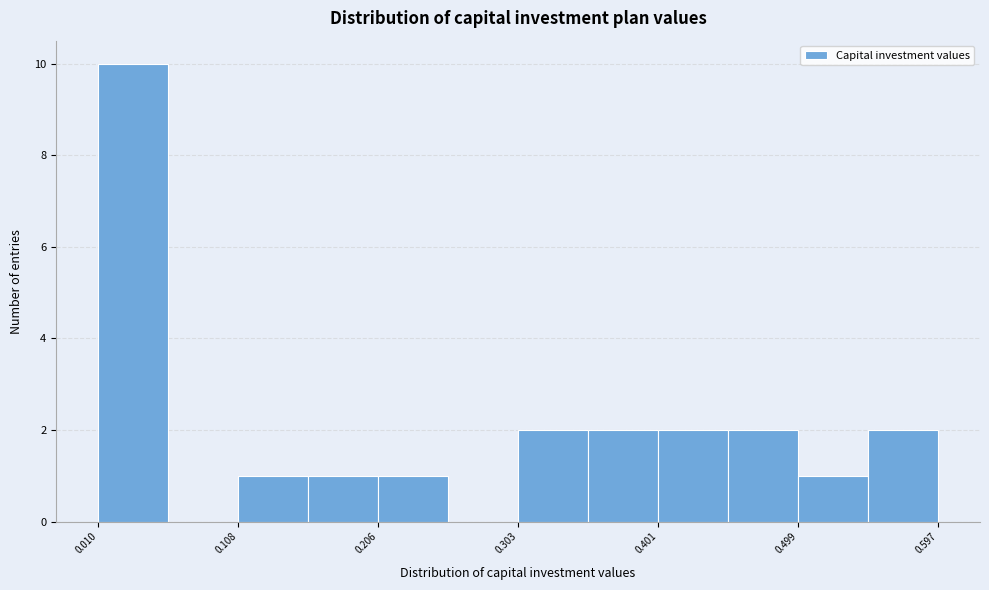

What is the height of the bar covering 0.50 to 0.55 on the x-axis? Neither the bar edges nor the heights are printed on the chart, so give them approximately, as read against the axes.

1